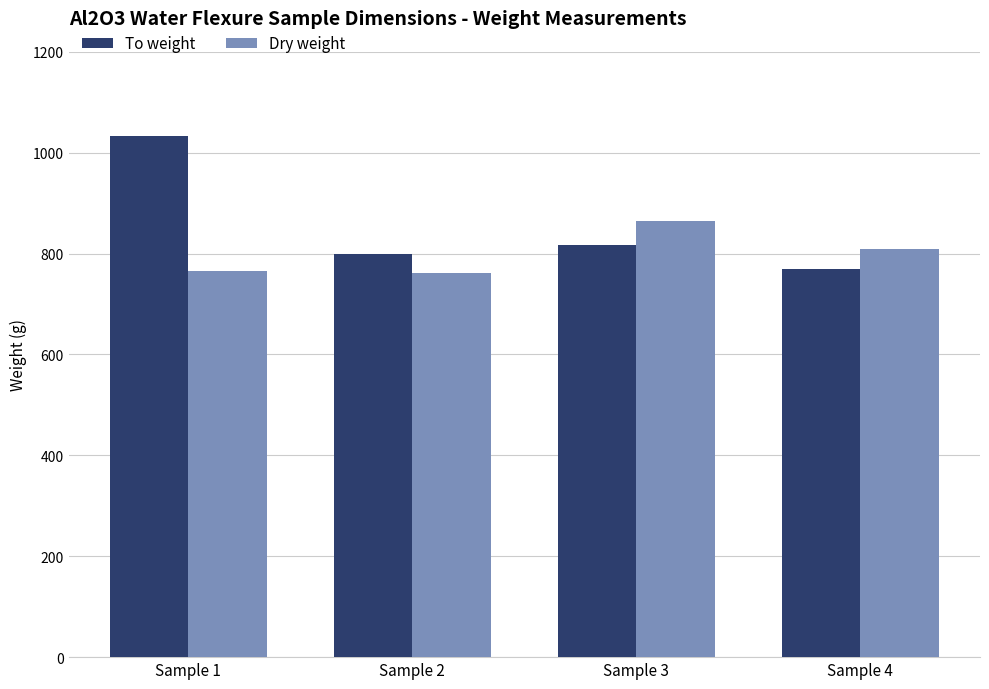

What is the difference between the maximum and second lowest values in the To weight series?

234.2